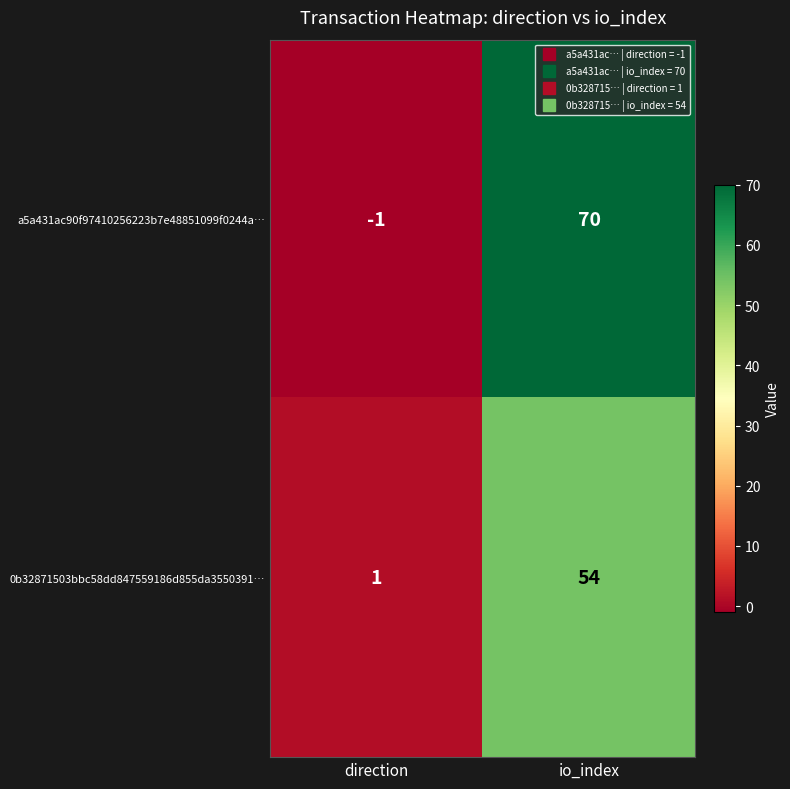

True or false: a5a431ac90f97410256223b7e48851099f0244a… has a value of 106 at io_index.

False